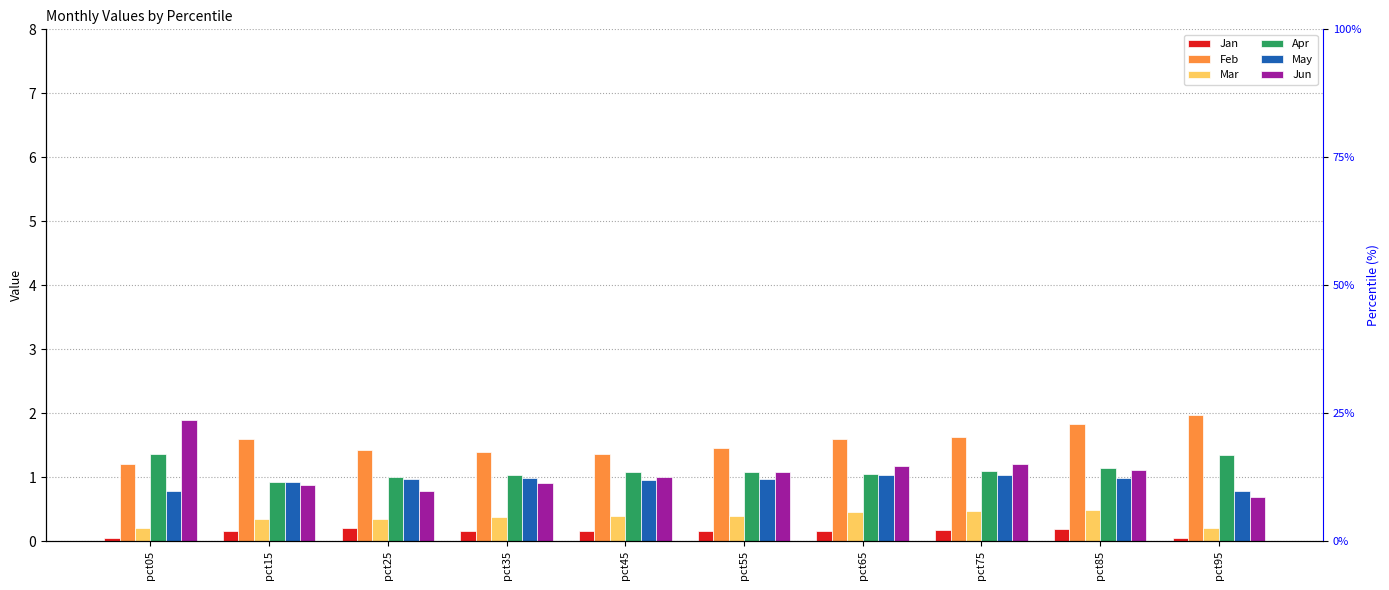

Reading left to right, list all the values displayed in this chart.

Jan: pct05=0.0	pct15=0.2	pct25=0.2	pct35=0.2	pct45=0.2	pct55=0.2	pct65=0.2	pct75=0.2	pct85=0.2	pct95=0.1
Feb: pct05=1.2	pct15=1.6	pct25=1.4	pct35=1.4	pct45=1.4	pct55=1.5	pct65=1.6	pct75=1.6	pct85=1.8	pct95=2.0
Mar: pct05=0.2	pct15=0.3	pct25=0.3	pct35=0.4	pct45=0.4	pct55=0.4	pct65=0.5	pct75=0.5	pct85=0.5	pct95=0.2
Apr: pct05=1.4	pct15=0.9	pct25=1.0	pct35=1.0	pct45=1.1	pct55=1.1	pct65=1.1	pct75=1.1	pct85=1.1	pct95=1.3
May: pct05=0.8	pct15=0.9	pct25=1.0	pct35=1.0	pct45=0.9	pct55=1.0	pct65=1.0	pct75=1.0	pct85=1.0	pct95=0.8
Jun: pct05=1.9	pct15=0.9	pct25=0.8	pct35=0.9	pct45=1.0	pct55=1.1	pct65=1.2	pct75=1.2	pct85=1.1	pct95=0.7